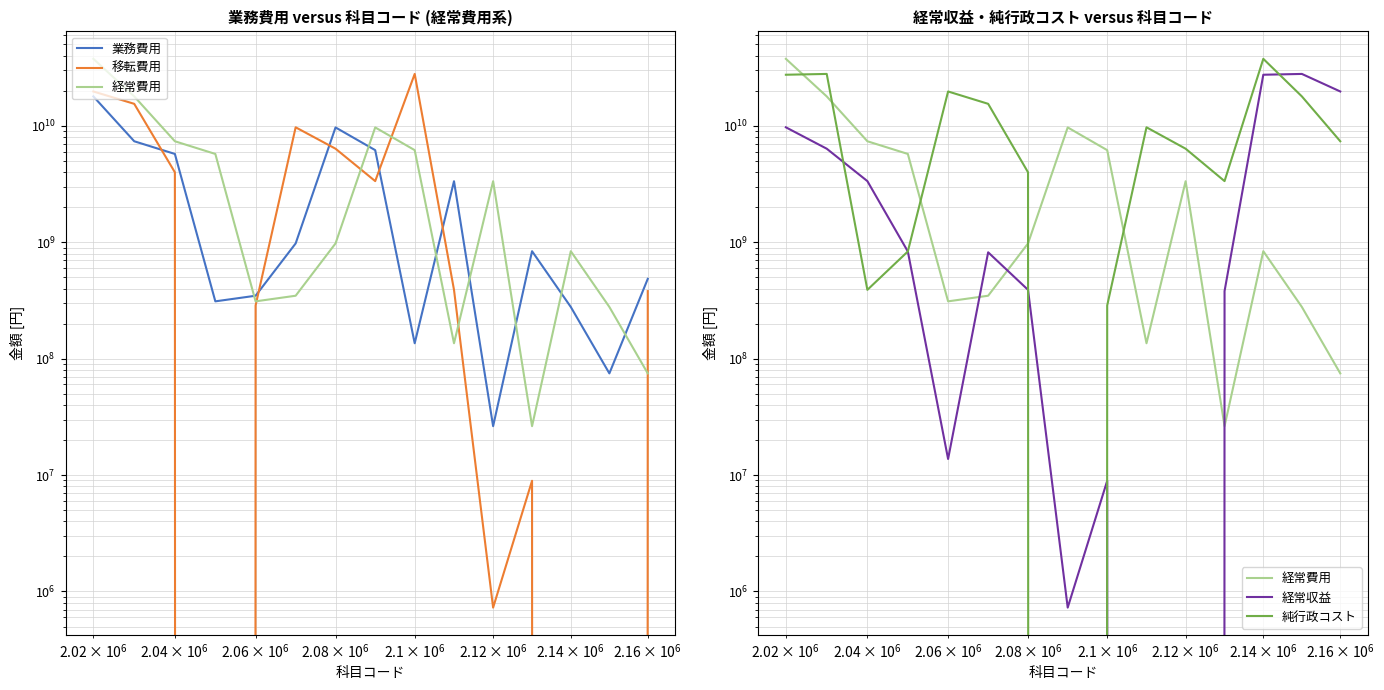

True or false: 業務費用 has more than 0 interior local peaks.

True